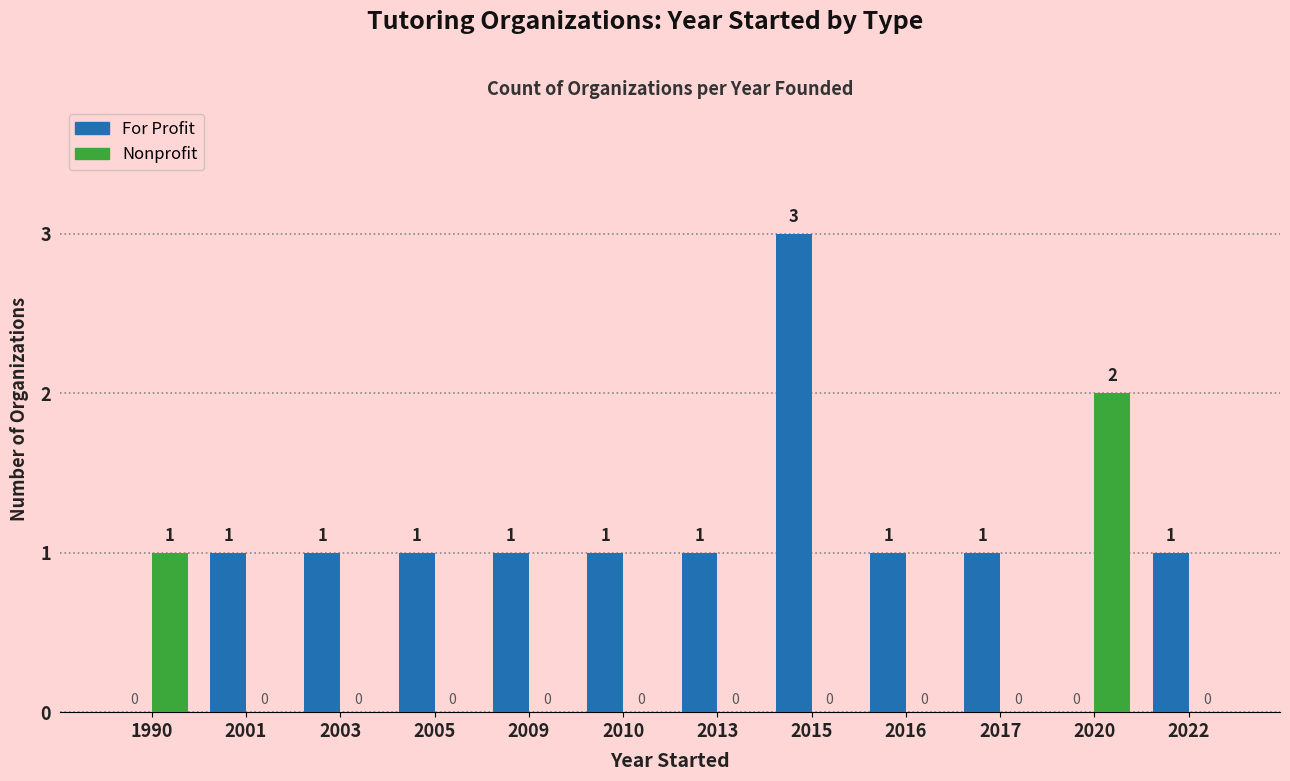

Is it true that For Profit equals 2 at 2001?

False